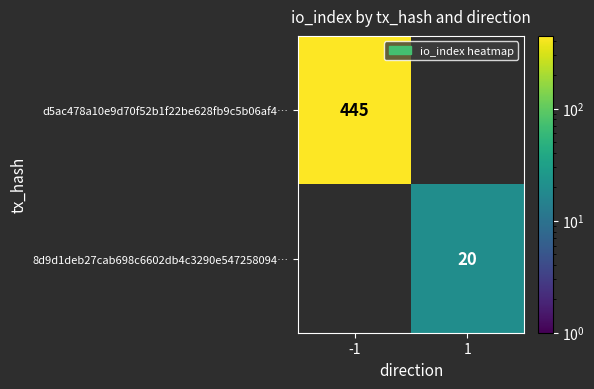

Is it true that d5ac478a10e9d70f52b1f22be628fb9c5b06af4… equals 445.0 at -1?

True